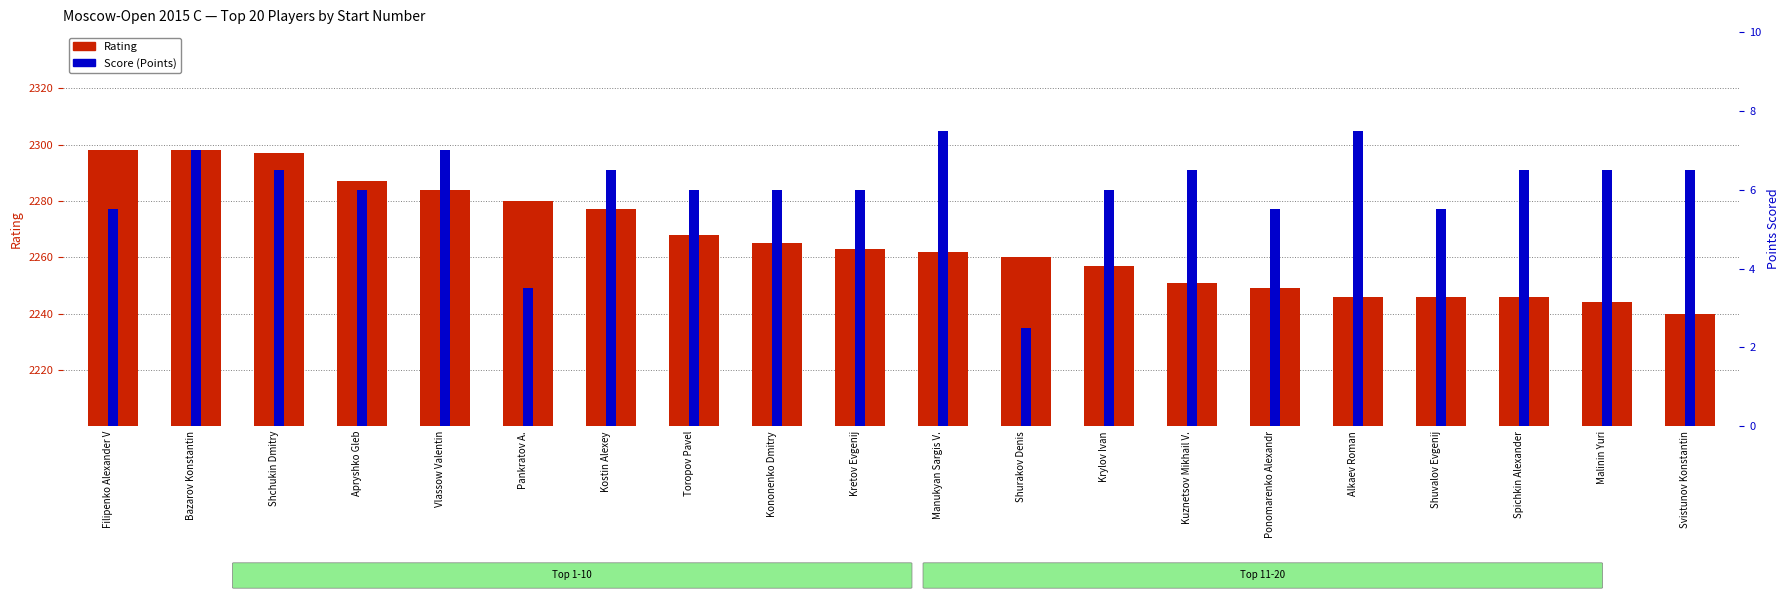

Which series has the largest total across all categories?

Rating